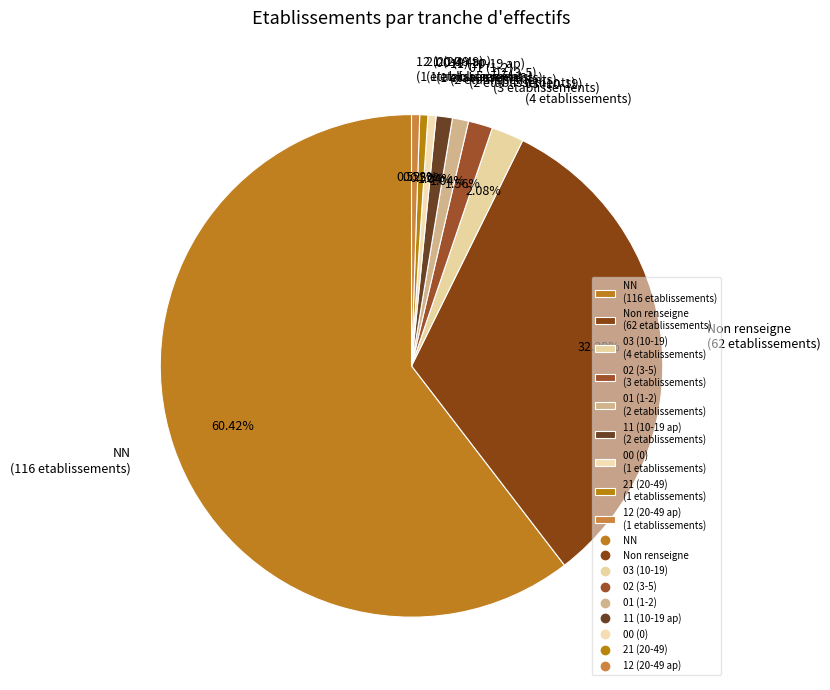

Between 01 (1-2) (2 etablissements) and 12 (20-49 ap) (1 etablissements), which is larger?

01 (1-2) (2 etablissements)